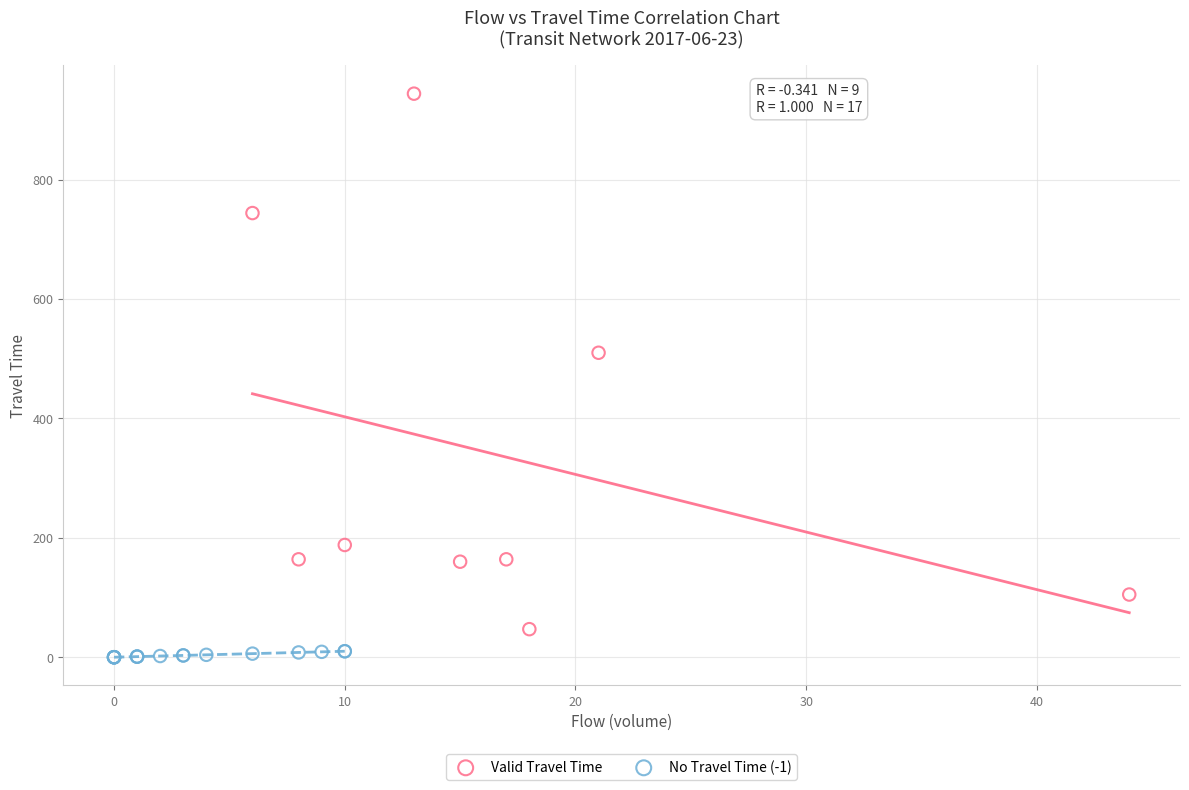

Which series contains the lowest Y value?

No Travel Time (-1)